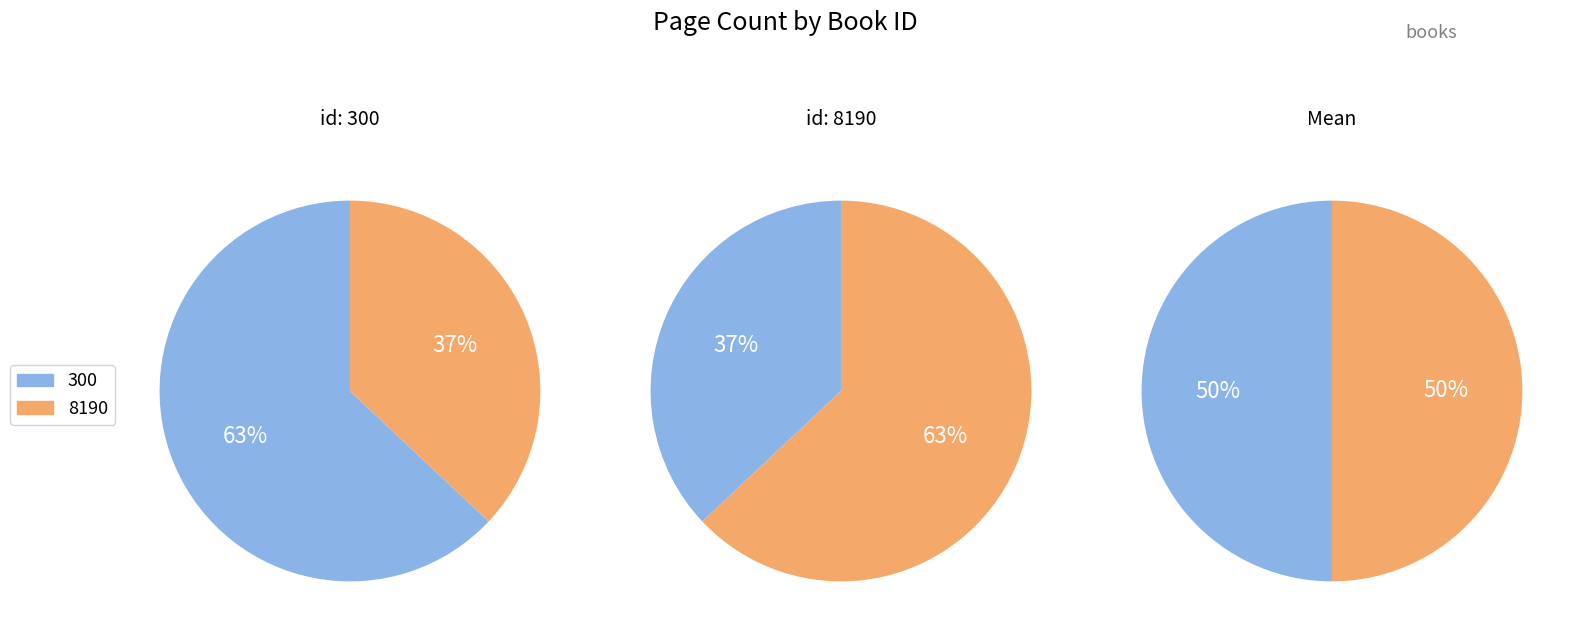

Is it true that 8190 is 37% of the pie?

True